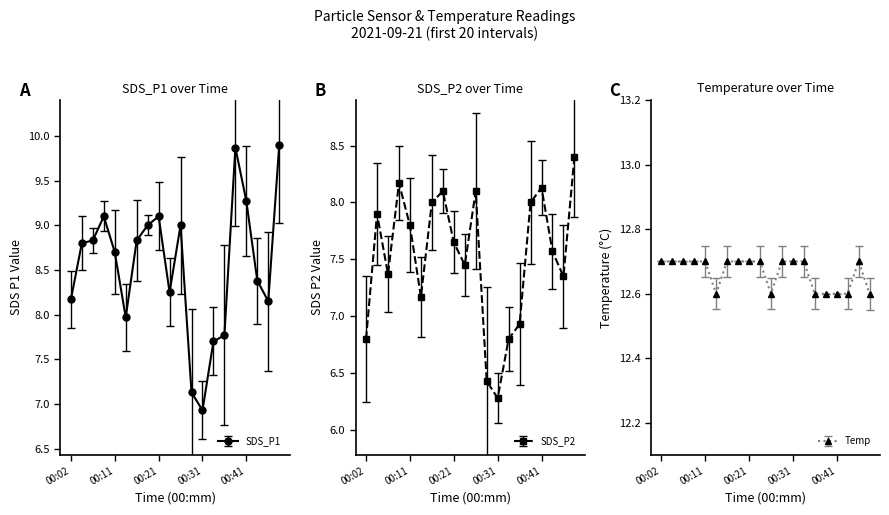

Reading left to right, extract all data points from this chart.

SDS_P1: 00:02=8.2	00:04=8.8	00:07=8.8	00:09=9.1	00:11=8.7	00:14=8.0	00:16=8.8	00:19=9.0	00:21=9.1	00:24=8.2	00:26=9.0	00:29=7.1	00:31=6.9	00:34=7.7	00:36=7.8	00:39=9.9	00:41=9.3	00:44=8.4	00:46=8.2	00:48=9.9
SDS_P2: 00:02=6.8	00:04=7.9	00:07=7.4	00:09=8.2	00:11=7.8	00:14=7.2	00:16=8.0	00:19=8.1	00:21=7.7	00:24=7.5	00:26=8.1	00:29=6.4	00:31=6.3	00:34=6.8	00:36=6.9	00:39=8.0	00:41=8.1	00:44=7.6	00:46=7.3	00:48=8.4
Temp: 00:02=12.7	00:04=12.7	00:07=12.7	00:09=12.7	00:11=12.7	00:14=12.6	00:16=12.7	00:19=12.7	00:21=12.7	00:24=12.7	00:26=12.6	00:29=12.7	00:31=12.7	00:34=12.7	00:36=12.6	00:39=12.6	00:41=12.6	00:44=12.6	00:46=12.7	00:48=12.6